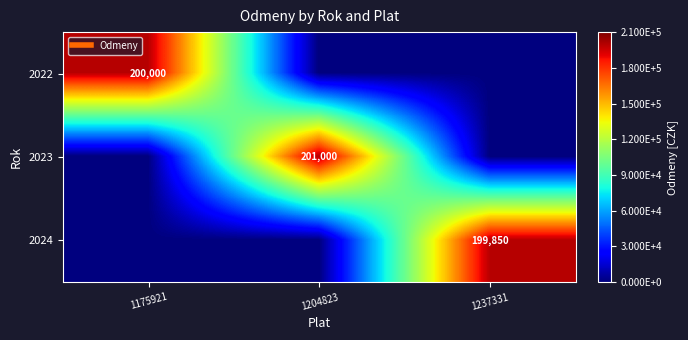

Which label corresponds to the largest value in the chart?

1204823